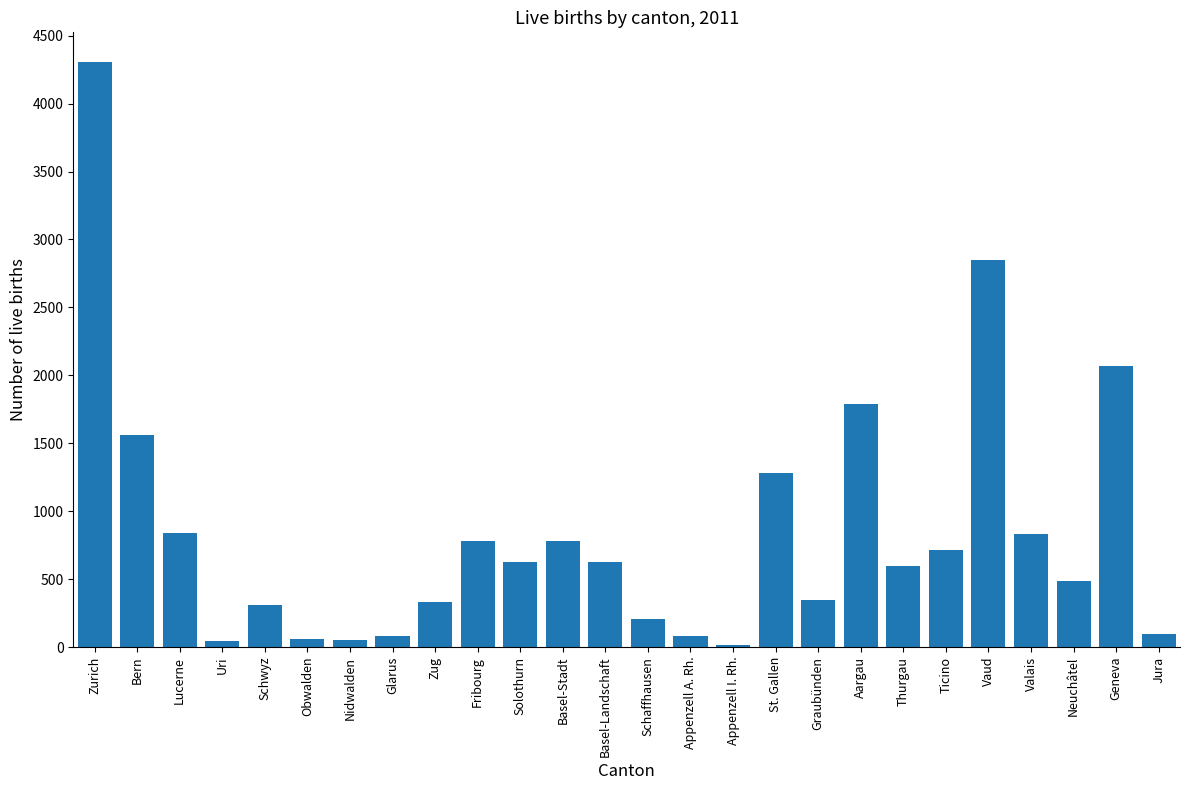

What is the difference between the maximum and minimum values?

4290